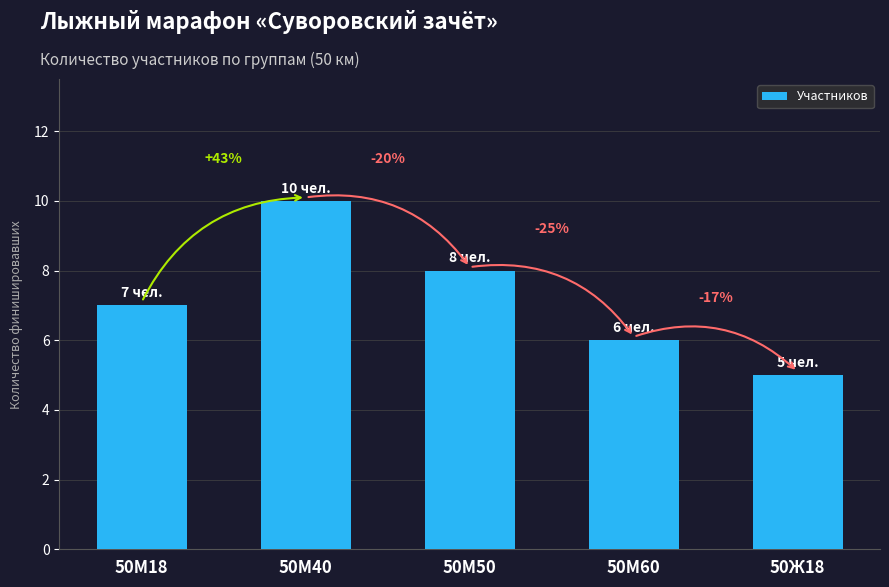

How many bars are there in total?

5